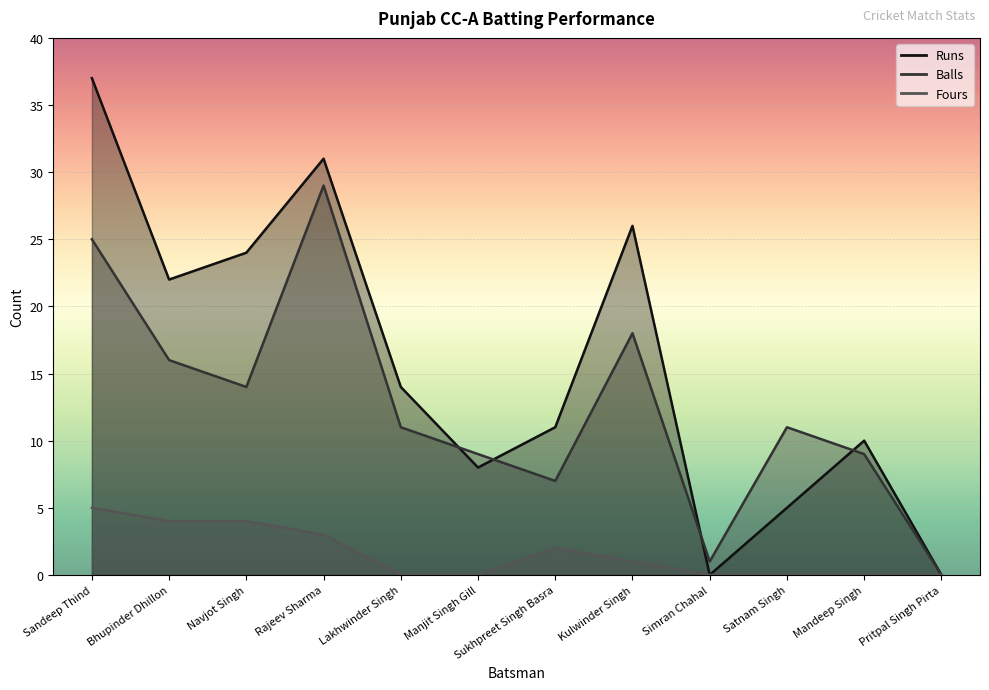

Is it true that Balls equals 11 at Satnam Singh?

True